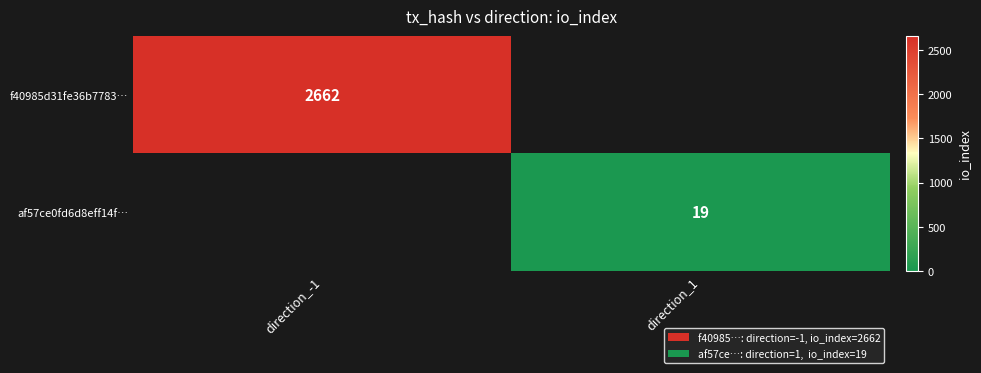

How many categories are shown in the chart?

2